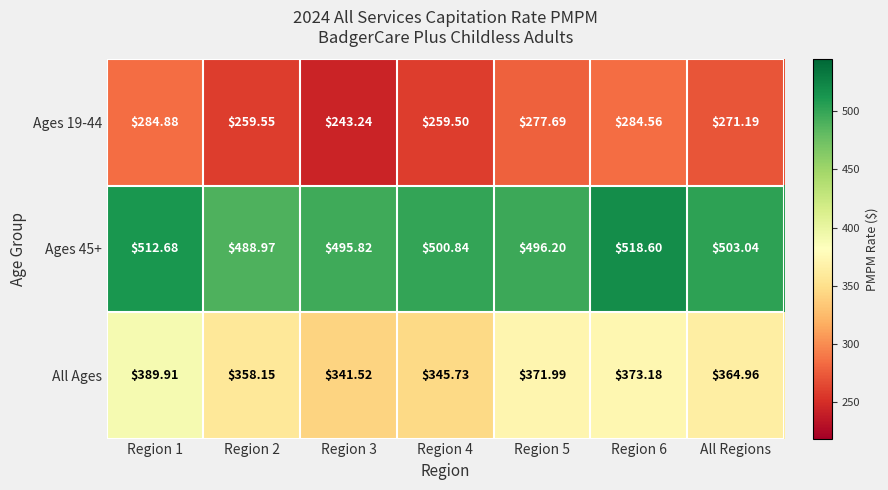

What is the total value across all series at Region 2?

1106.7